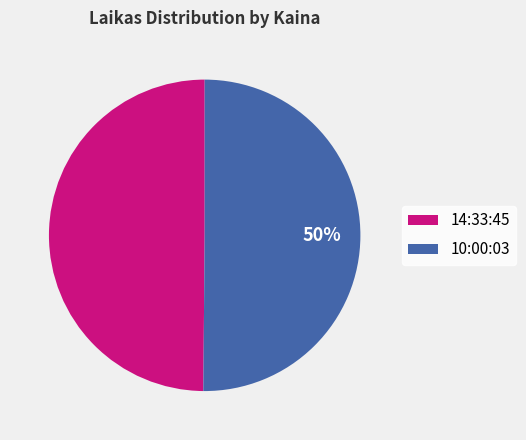

To the nearest percent, what is the combined percentage of 14:33:45 and 10:00:03?

100%